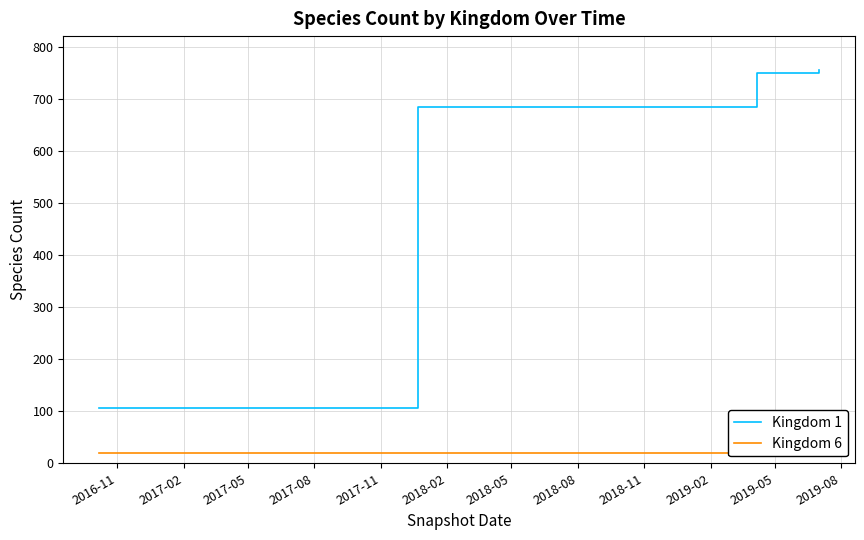

Reading right to left, transcribe all the data shown in this chart.

Kingdom 1: 755	749	683	683	683	683	683	106	106	106	106	106
Kingdom 6: 20	20	20	20	20	20	20	20	20	20	20	20